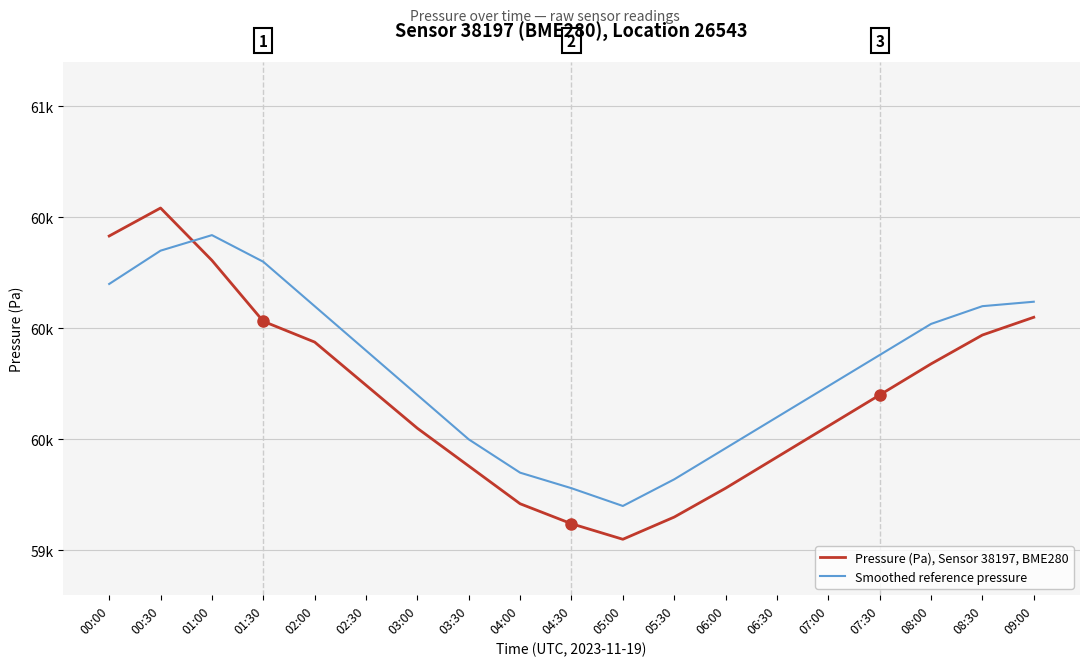

What is the total value across all series at 06:30?

119020.0